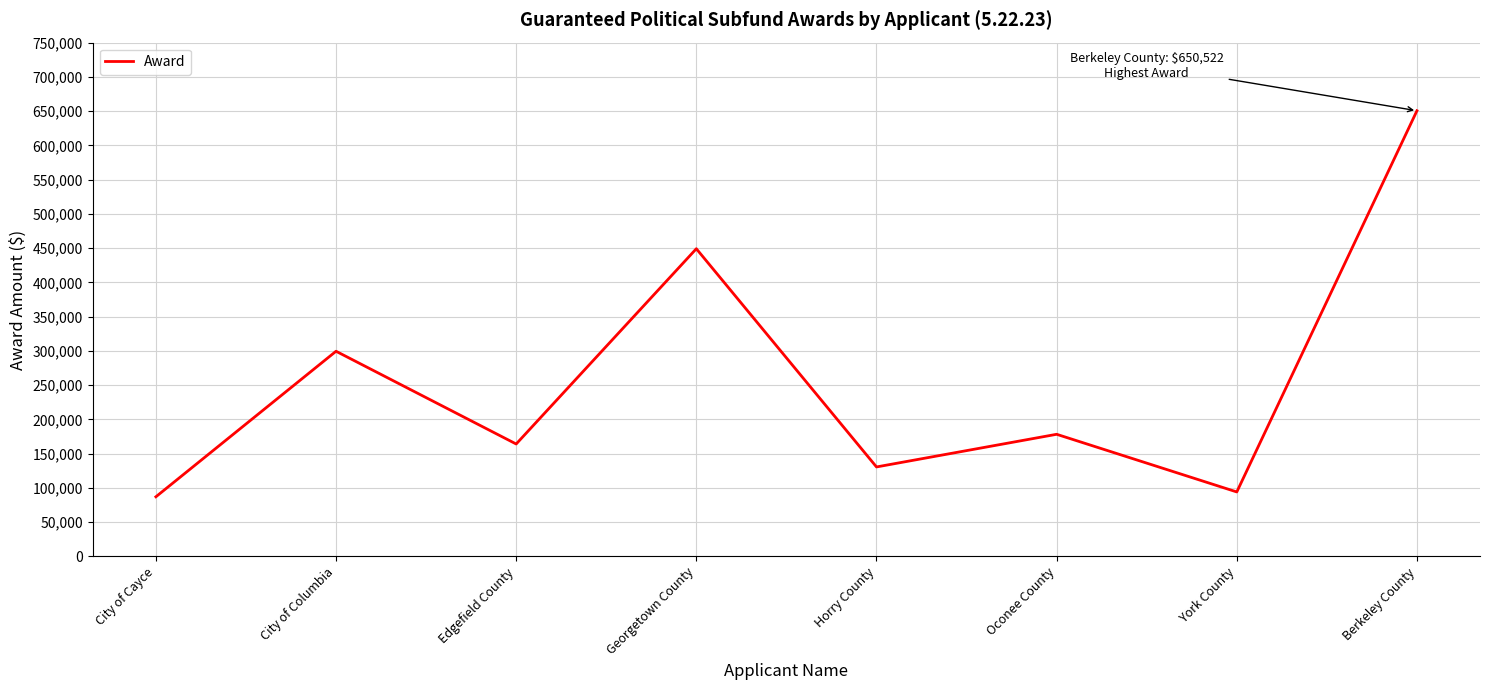

Rank the categories by value from highest to lowest.

Berkeley County, Georgetown County, City of Columbia, Oconee County, Edgefield County, Horry County, York County, City of Cayce